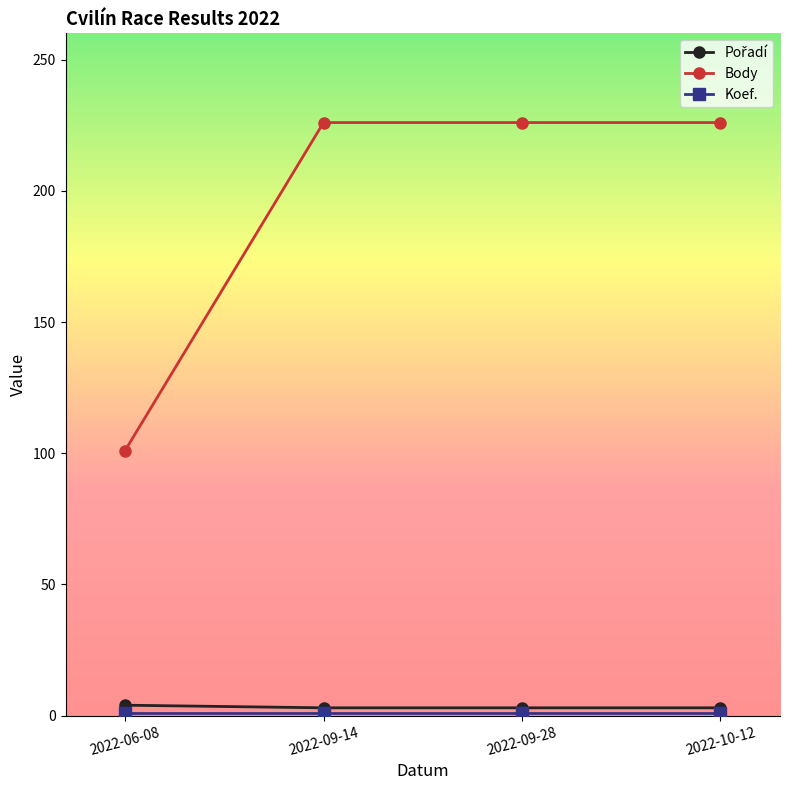

What is the label of the 3rd point from the left?

2022-09-28